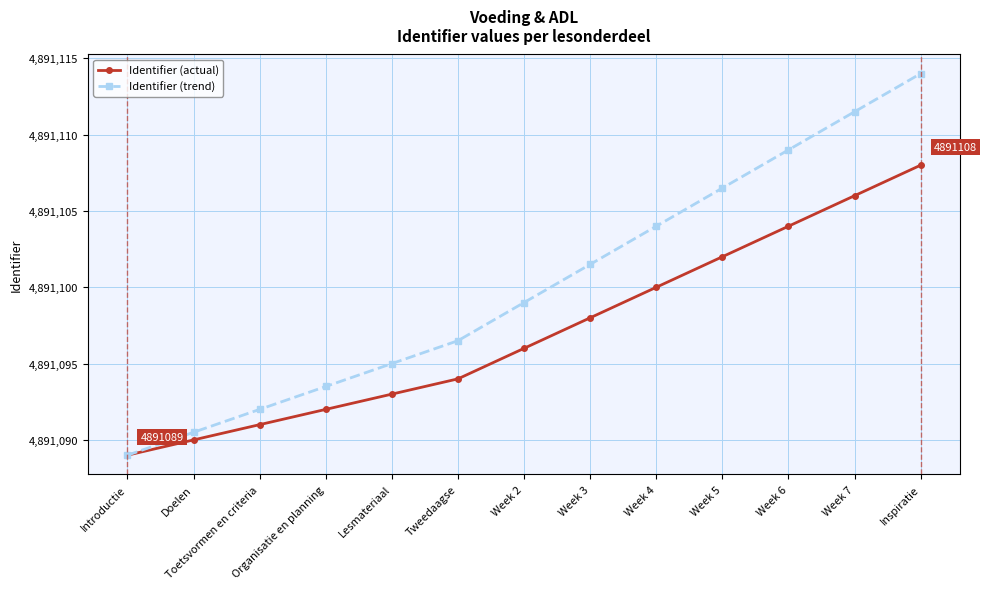

What is the label of the 9th point from the right?

Lesmateriaal